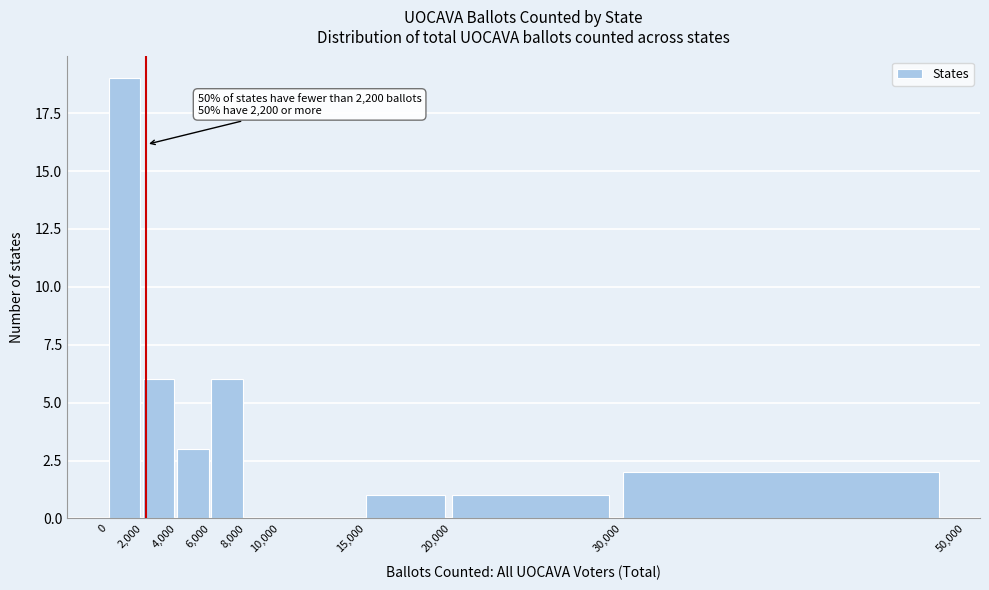

Over which range of the x-axis is the bar tallest?

0 to 2,000